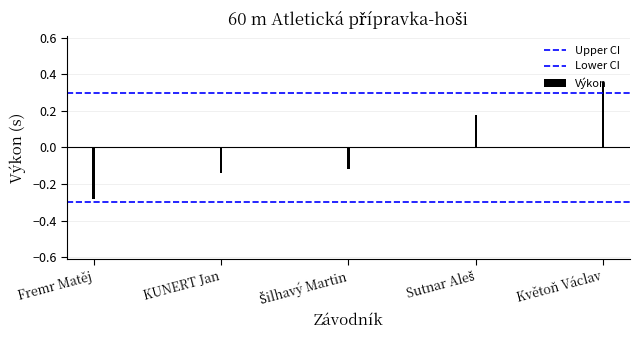

Where is Upper CI nearest to the value 0?

Fremr Matěj